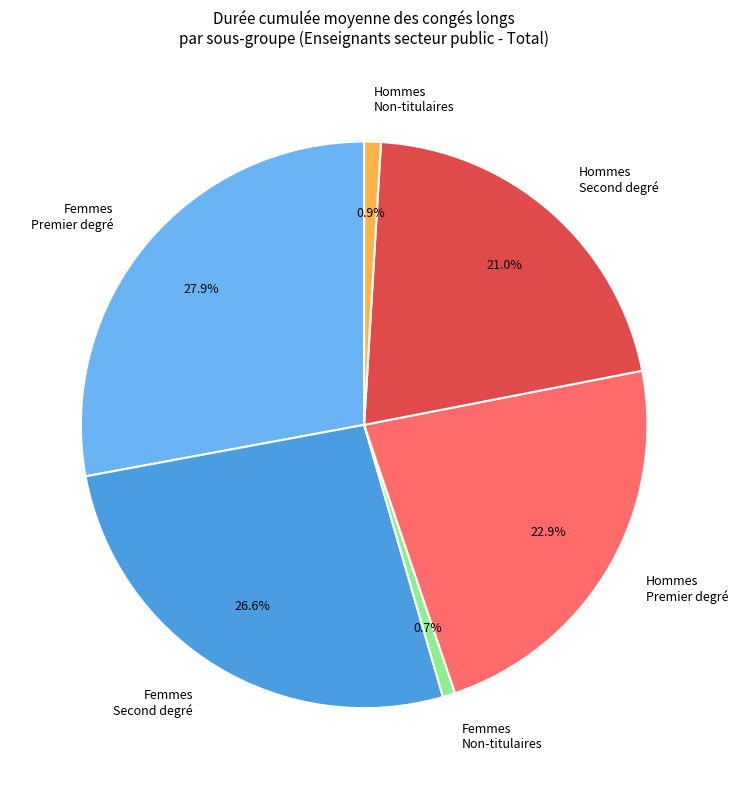

Does any single category account for the majority?

No